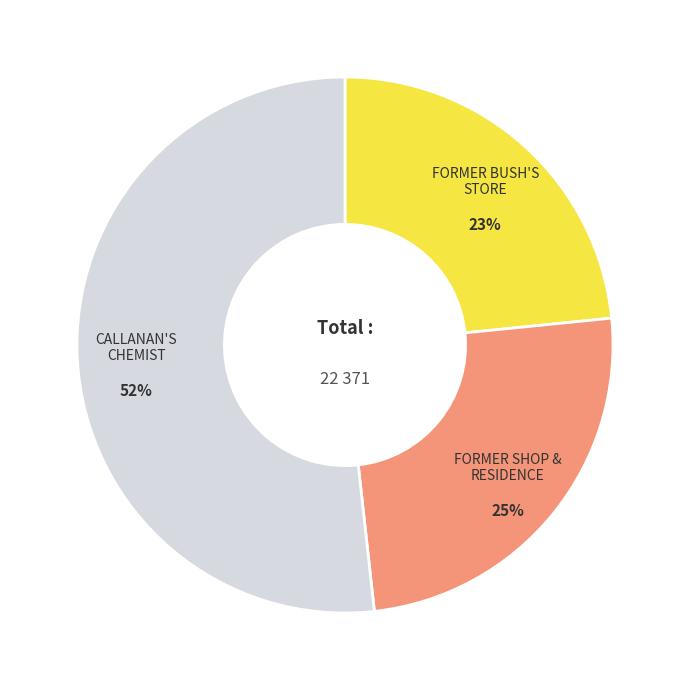

Between FORMER SHOP & RESIDENCE and CALLANAN'S CHEMIST, which is larger?

CALLANAN'S CHEMIST